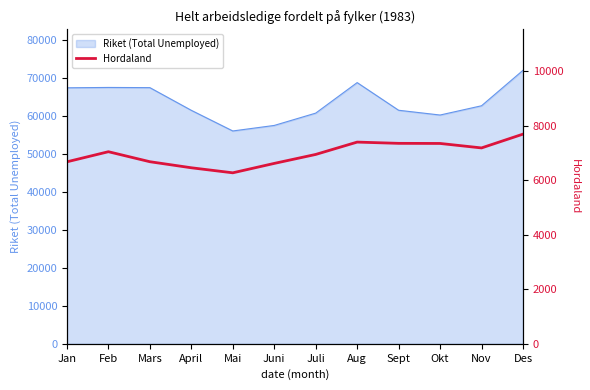

The value at Sept is 12292. True or false?

False